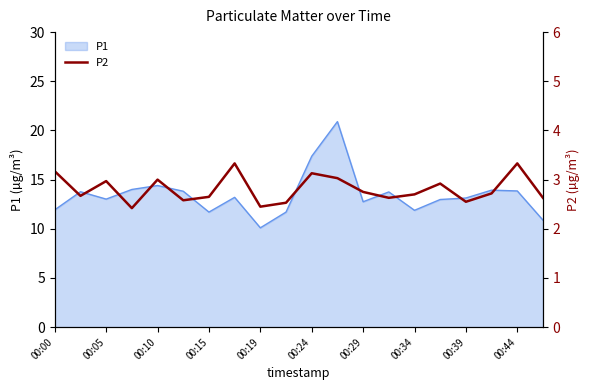

What is the lowest value of the P1 series?

10.1